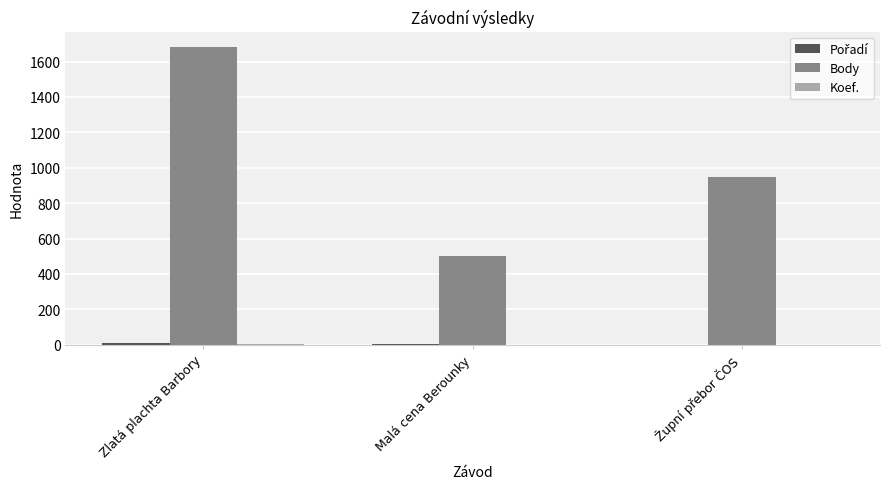

At which category is the sum across all series the highest?

Zlatá plachta Barbory